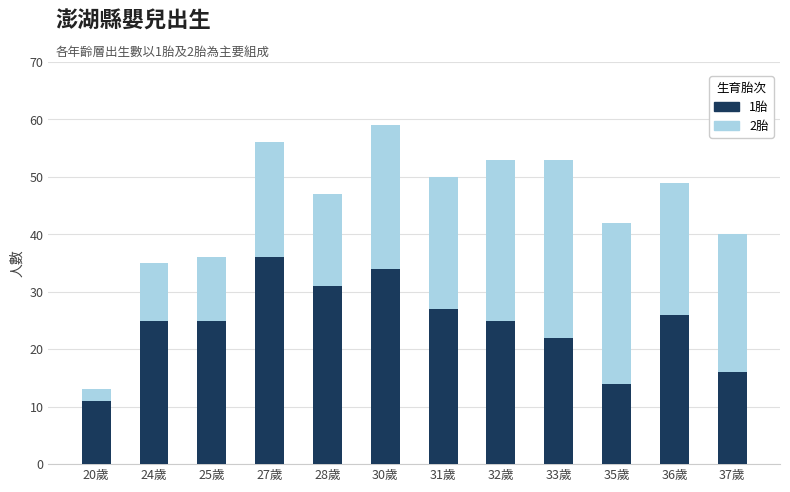

Is it true that 1胎 equals 25 at 25歲?

True